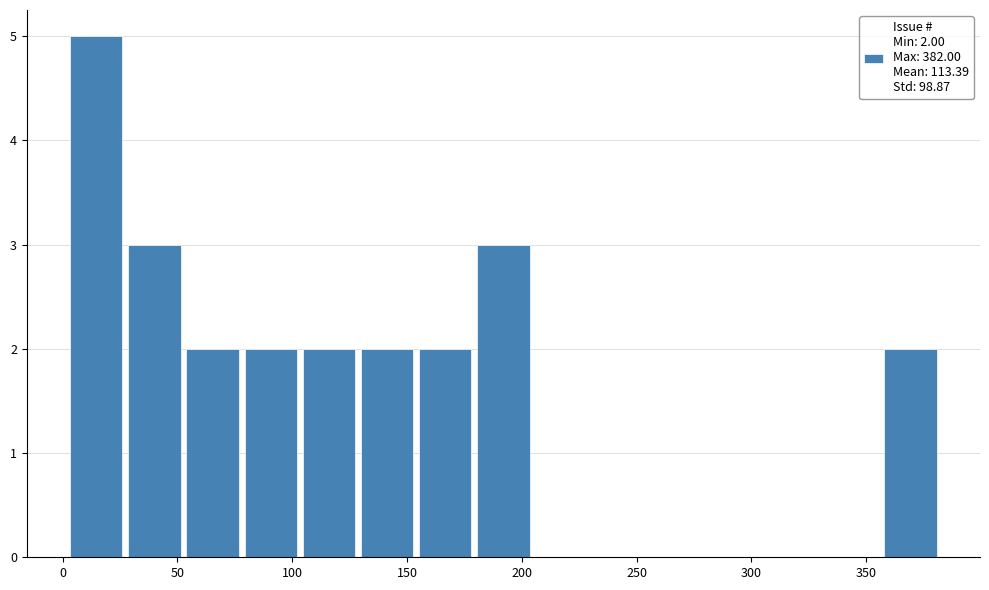

Over which range of the x-axis is the bar tallest?

0 to 25